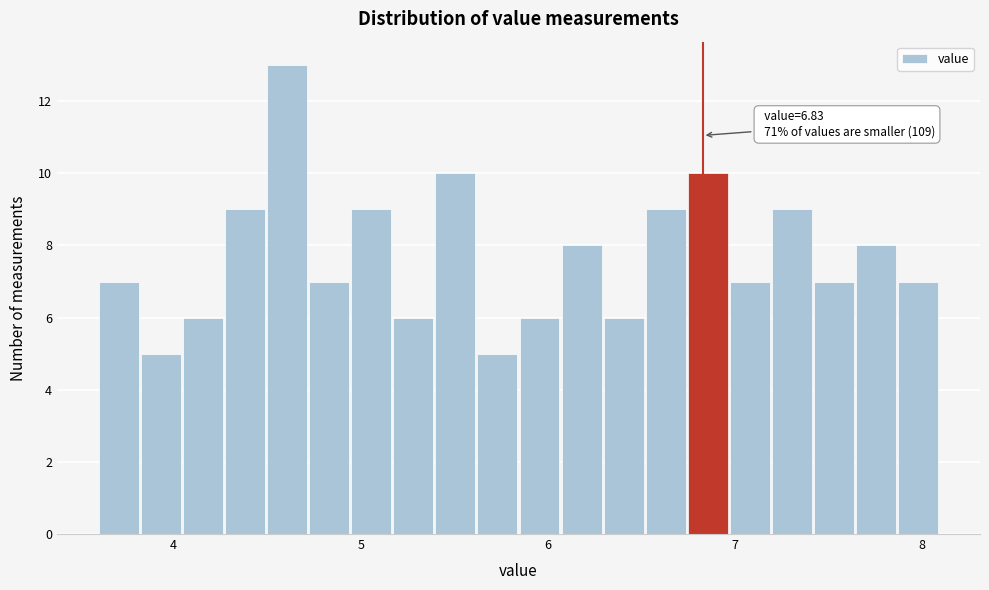

Around what value on the x-axis is the tallest bar? Give the approximate position of its centre, as read against the axis.

4.6